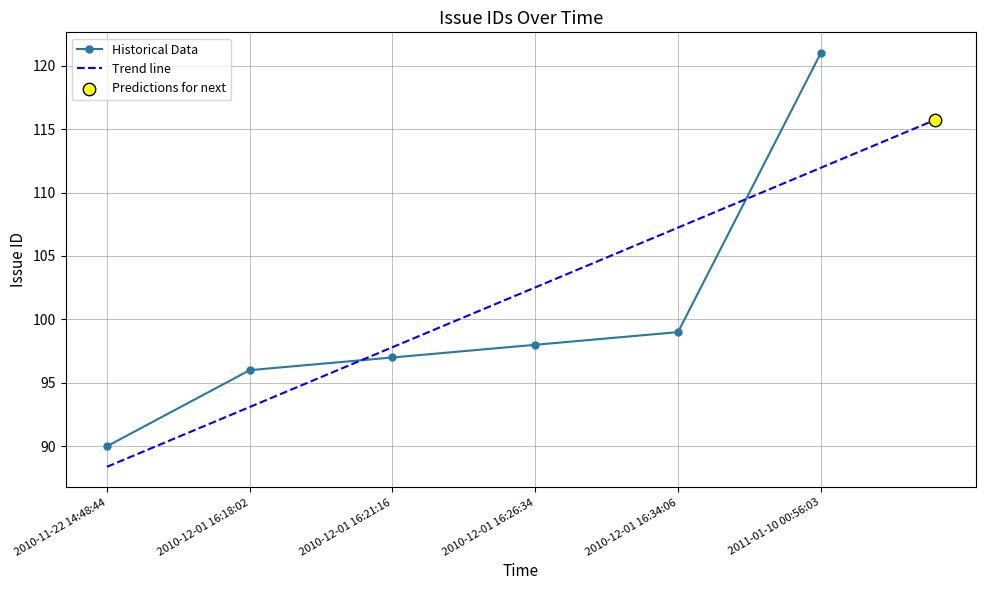

What is the ratio of the value at 2011-01-10 00:56:03 to the value at 2010-12-01 16:34:06?

1.2